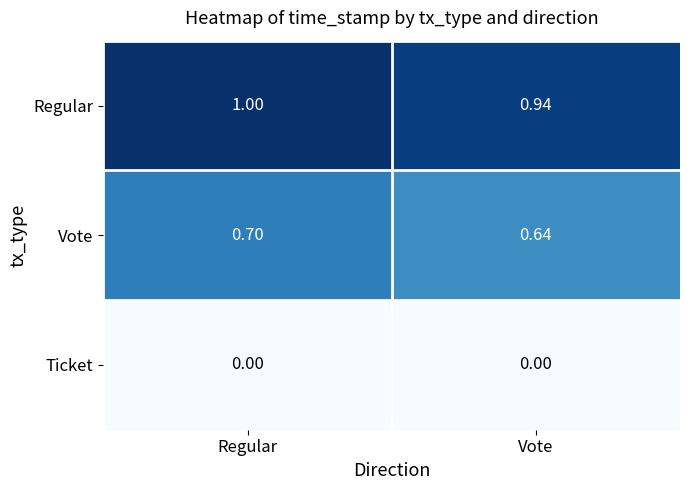

Which category has the highest value across all series?

Regular